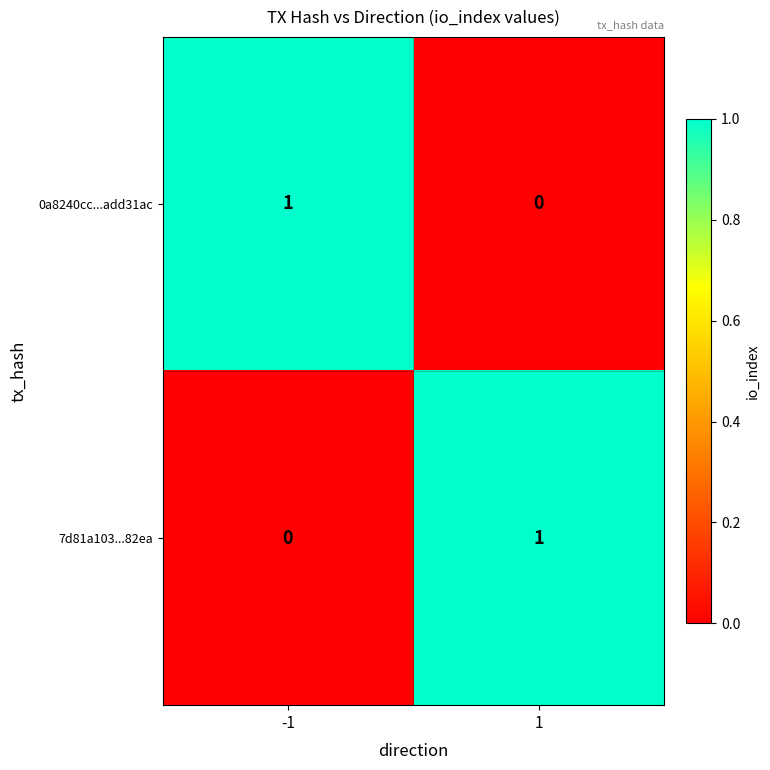

Rank the series at 1 from highest to lowest value.

7d81a103...82ea, 0a8240cc...add31ac